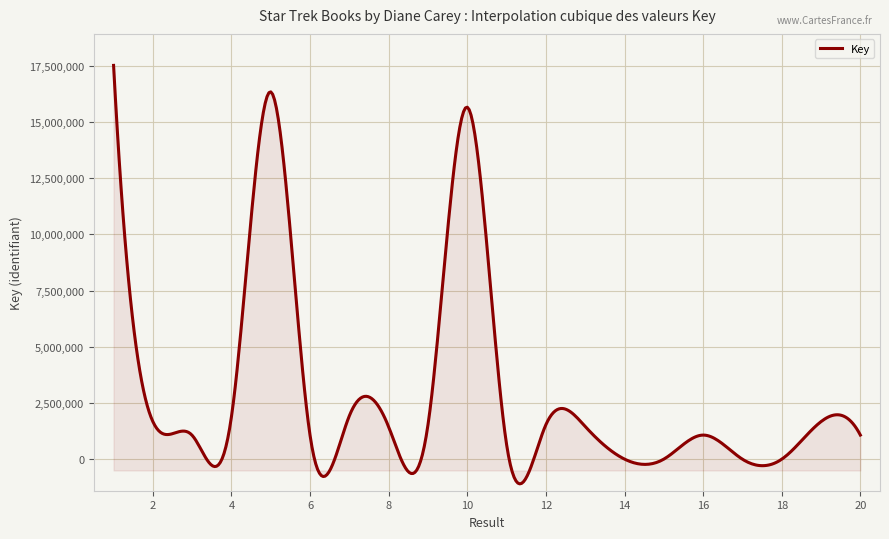

What is the difference between the maximum and minimum values?

18604673.5